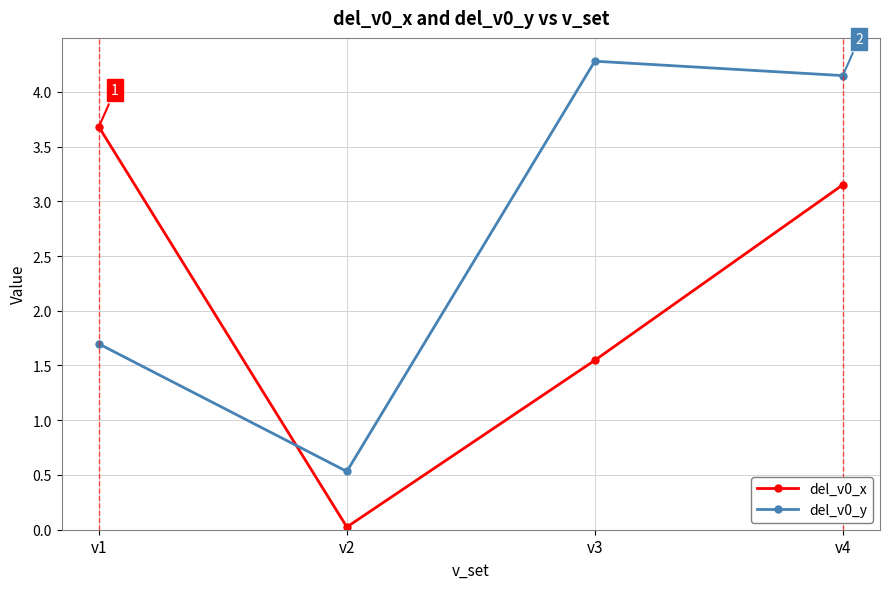

True or false: del_v0_y has a value of 7.2 at v3.

False